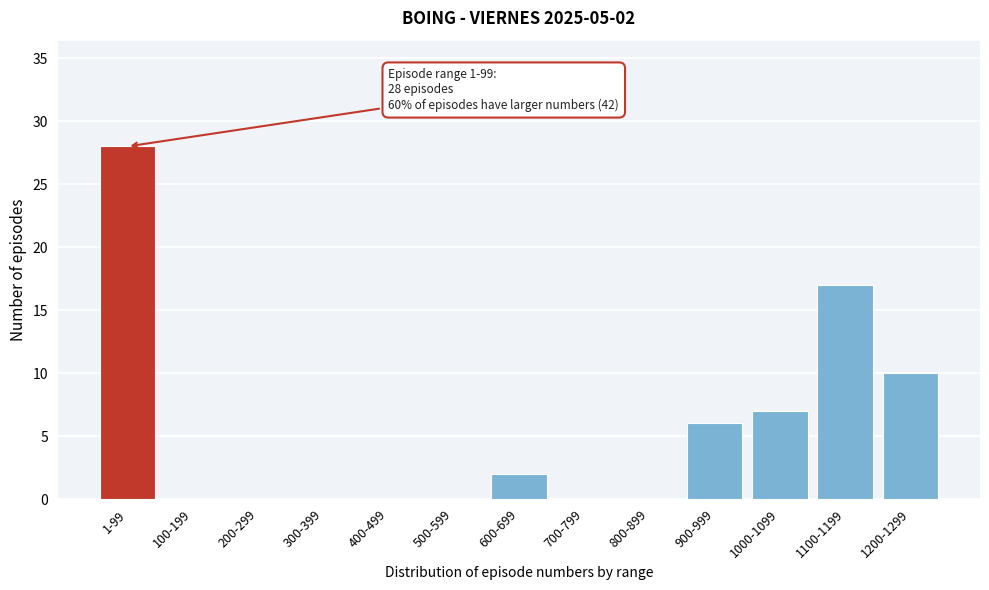

Reading right to left, what are all the values shown in this chart?

1200-1299=10	1100-1199=17	1000-1099=7	900-999=6	800-899=0	700-799=0	600-699=2	500-599=0	400-499=0	300-399=0	200-299=0	100-199=0	1-99=28